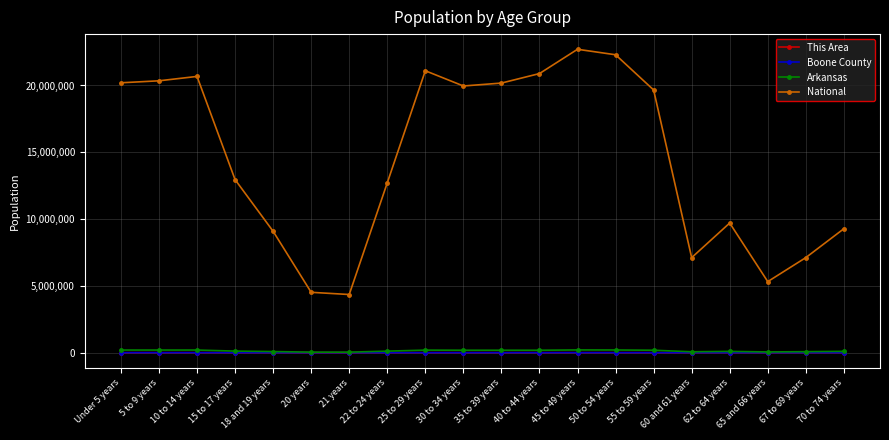

How many series are shown in this chart?

4